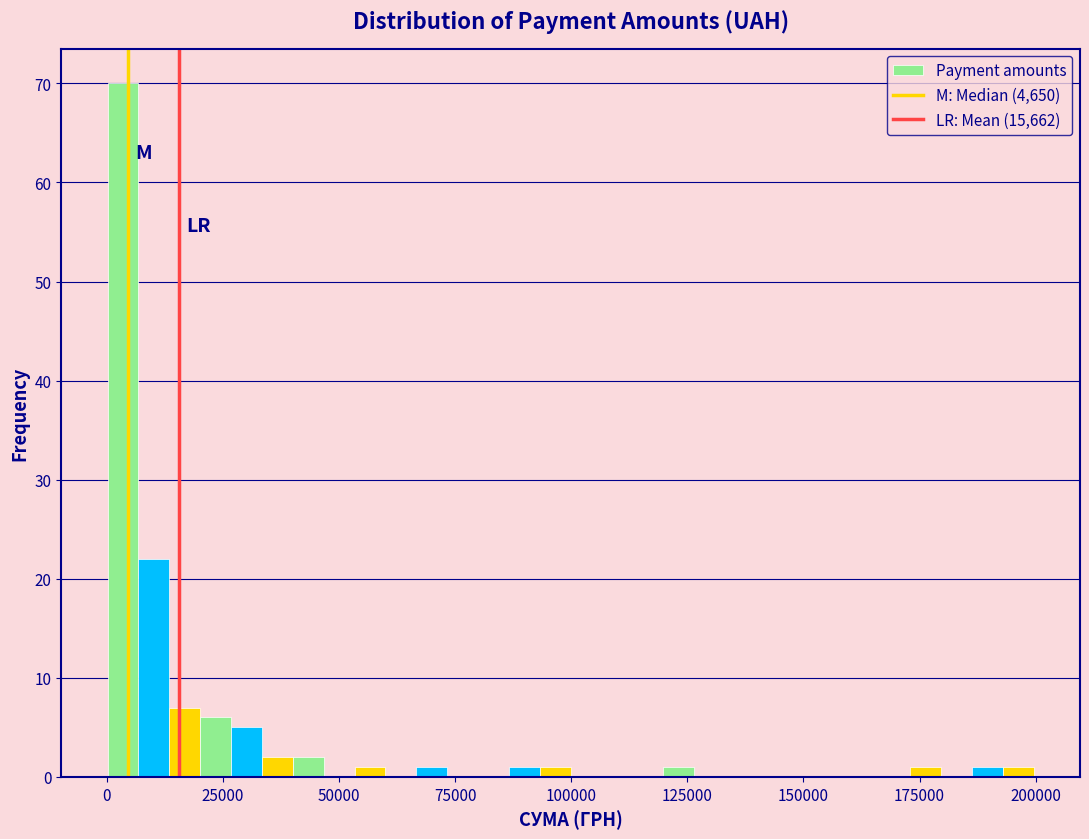

Around what value on the x-axis is the tallest bar? Give the approximate position of its centre, as read against the axis.

5000